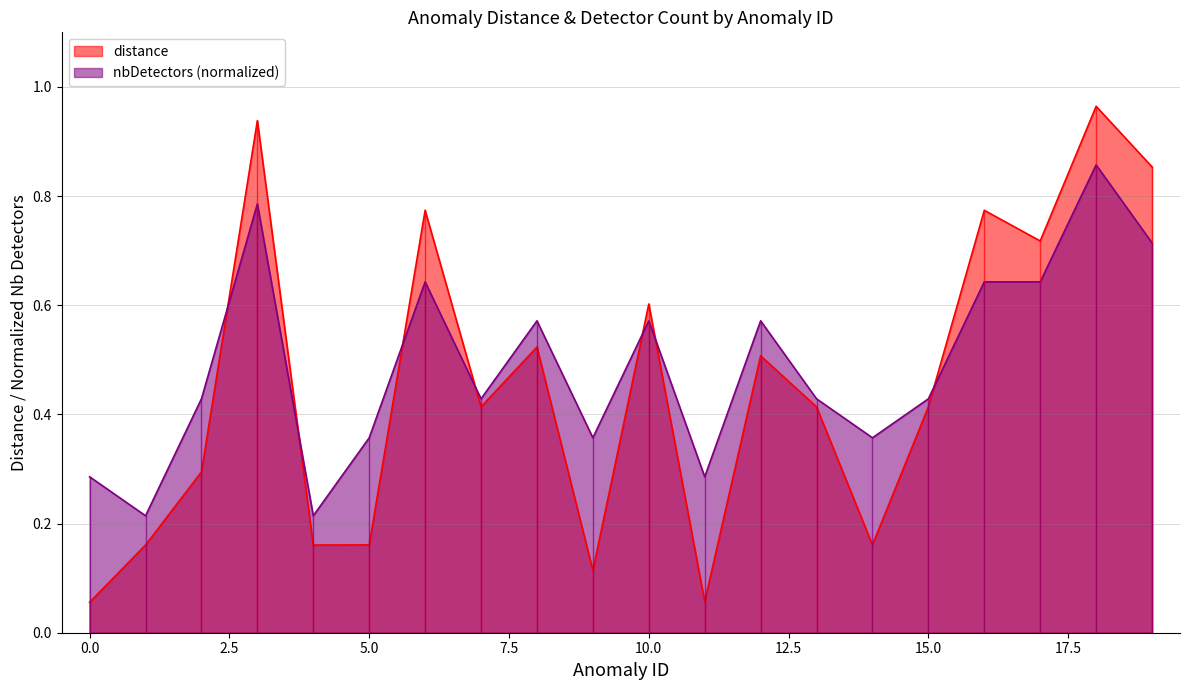

What is the approximate value of nbDetectors at 6?

0.6